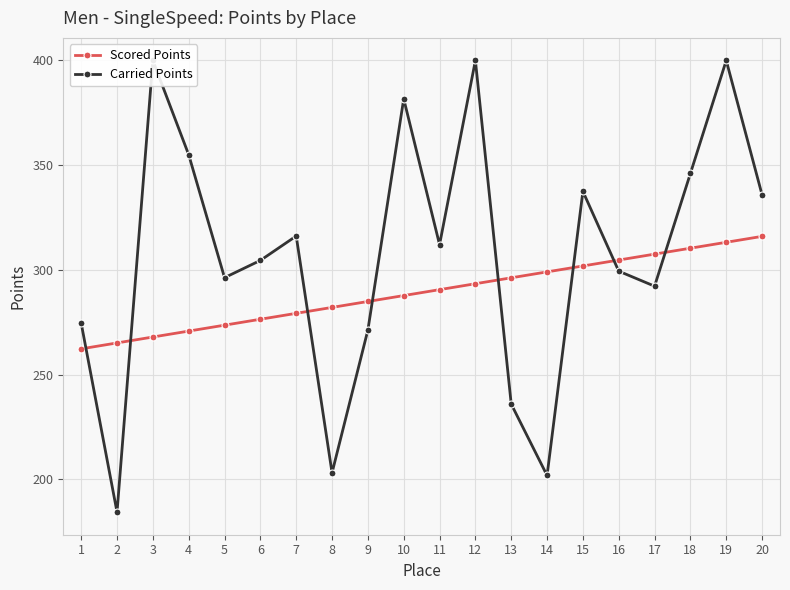

Reading right to left, what are all the values shown in this chart?

Scored Points: 20=316.0	19=313.2	18=310.4	17=307.6	16=304.7	15=301.9	14=299.1	13=296.3	12=293.4	11=290.6	10=287.8	9=284.9	8=282.1	7=279.3	6=276.5	5=273.6	4=270.8	3=268.0	2=265.2	1=262.3
Carried Points: 20=335.8	19=400.0	18=346.1	17=292.3	16=299.4	15=337.5	14=201.9	13=236.0	12=400.0	11=312.1	10=381.7	9=271.3	8=203.2	7=316.2	6=304.6	5=296.3	4=355.0	3=400.0	2=184.4	1=274.6